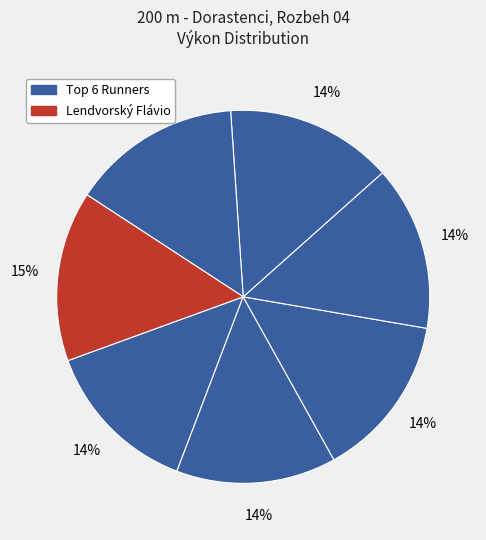

How many slices are in this pie chart?

7